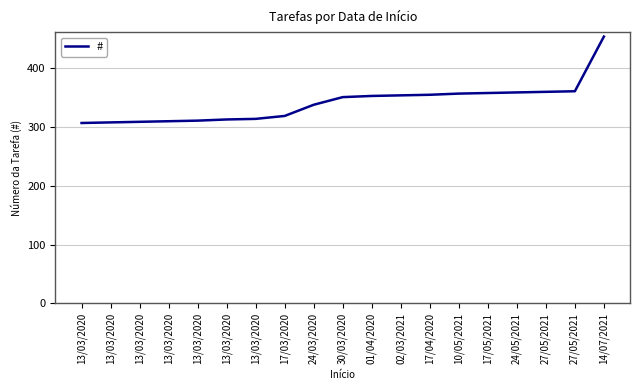

What is the value of the 15th point from the left?

358